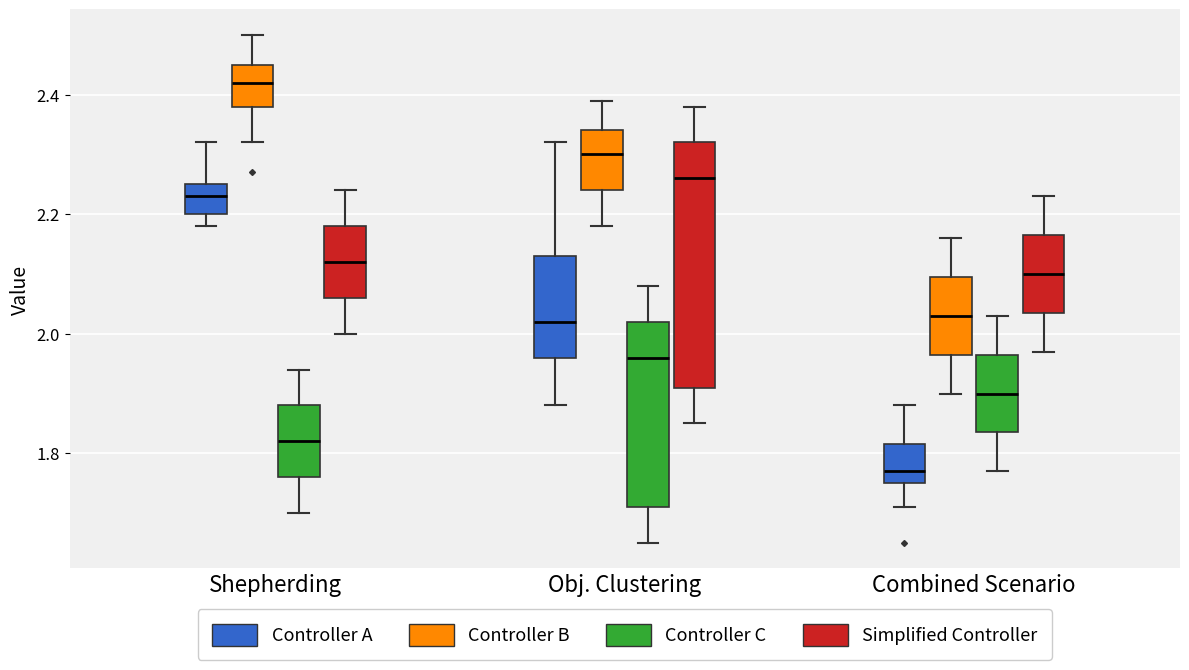

Where does the upper whisker of the box for Combined Scenario (Simplified Controller) end on the y-axis? The values are not printed on the chart, so give them approximately, as read against the axis.

2.24